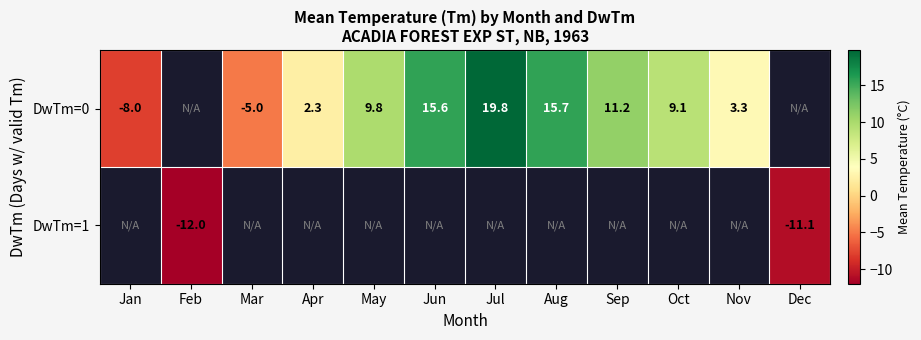

Is it true that DwTm=0 equals -8.0 at Jan?

True